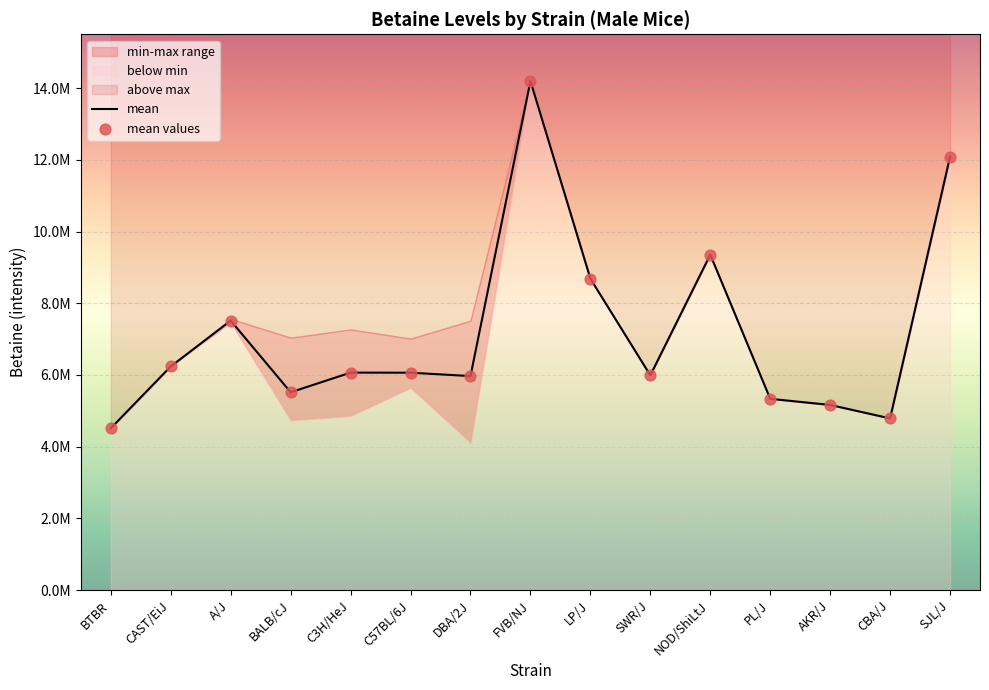

At which category is the sum across all series the highest?

FVB/NJ